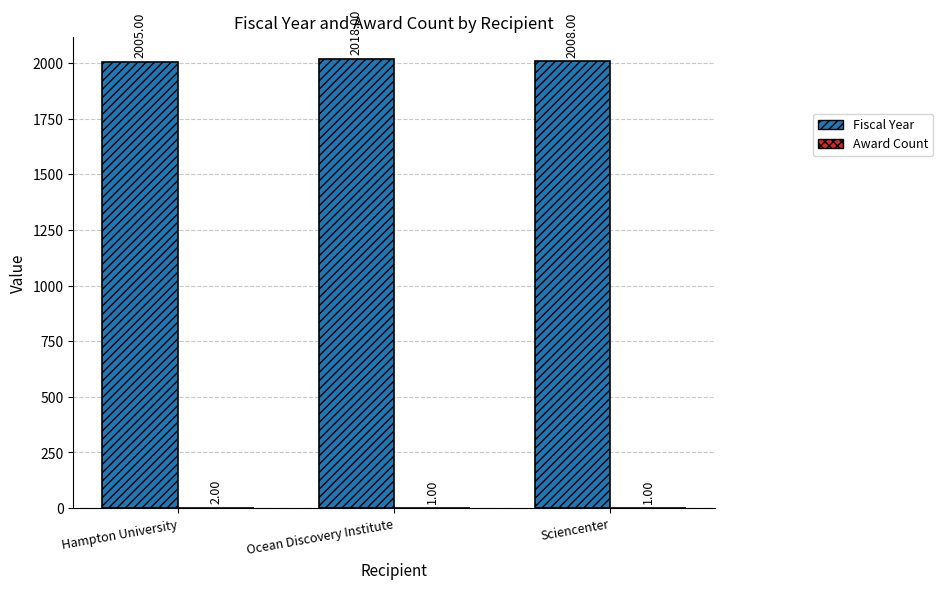

At which label does Fiscal Year reach its peak?

Ocean Discovery Institute